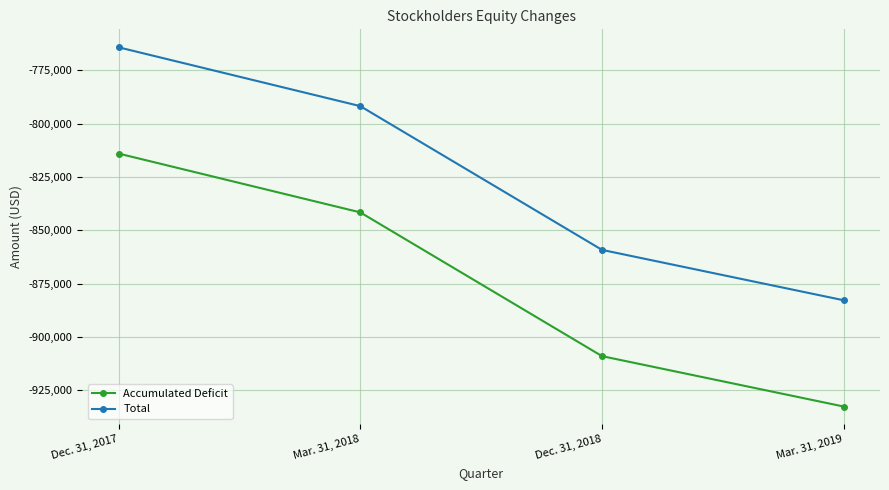

The value of Total at Mar. 31, 2018 is -235056. True or false?

False